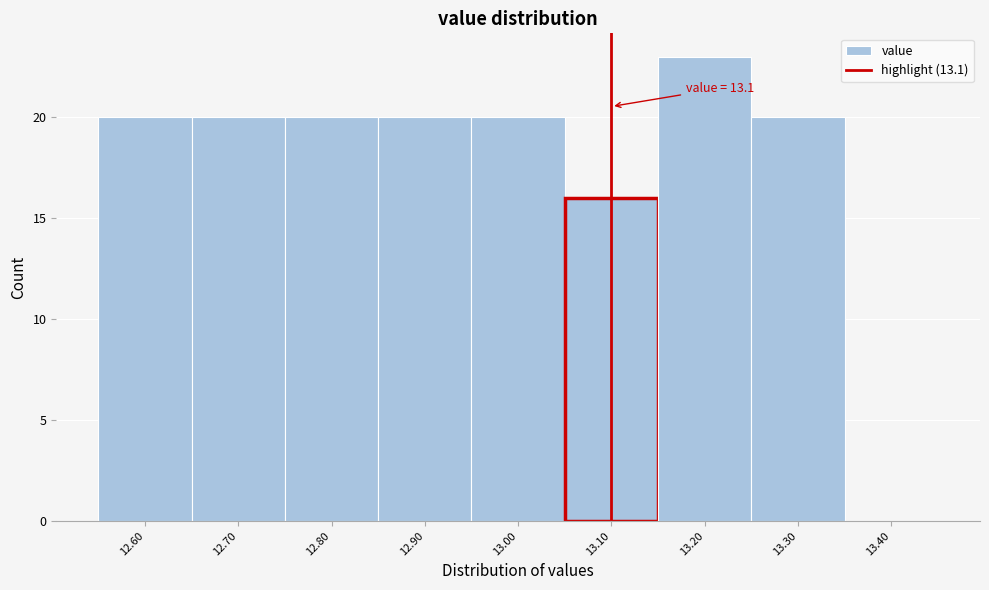

Over which range of the x-axis is the bar tallest?

13.15 to 13.25